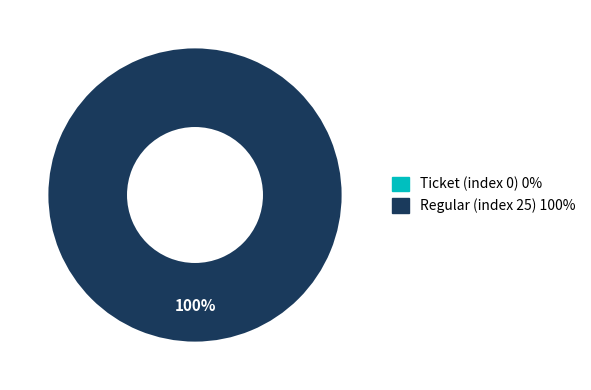

What percentage is NOT represented by Ticket (index 0)?

100.0%